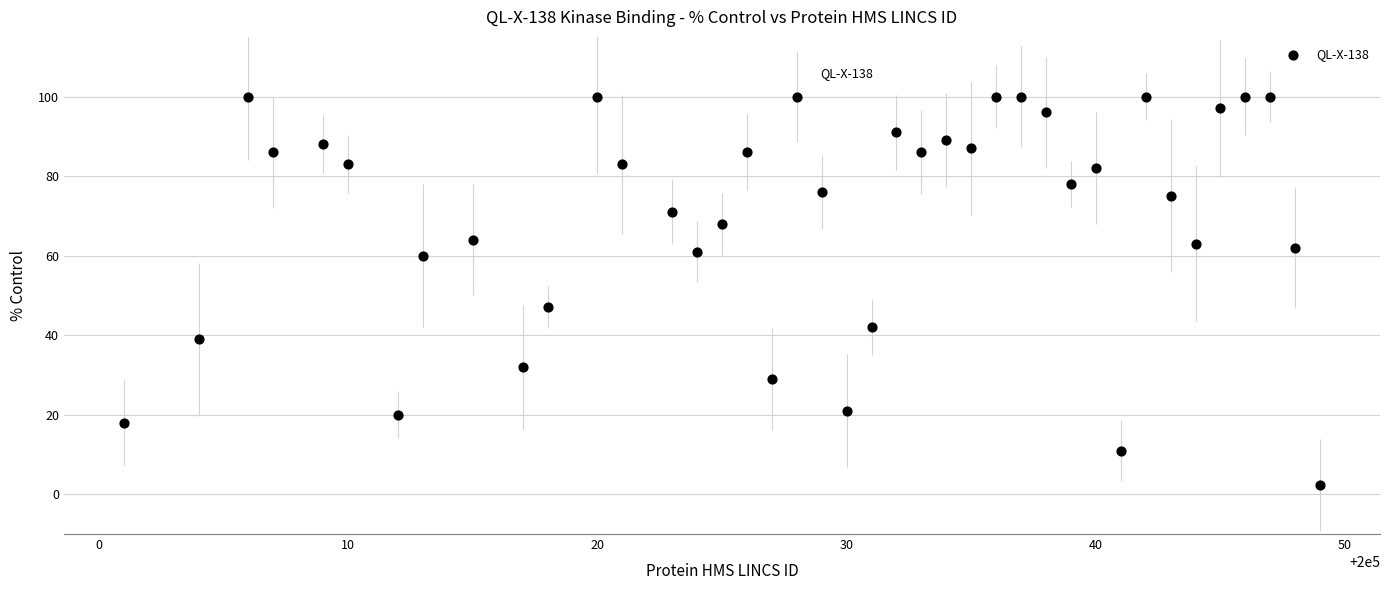

What is the range of Y values (max minus min)?

97.6